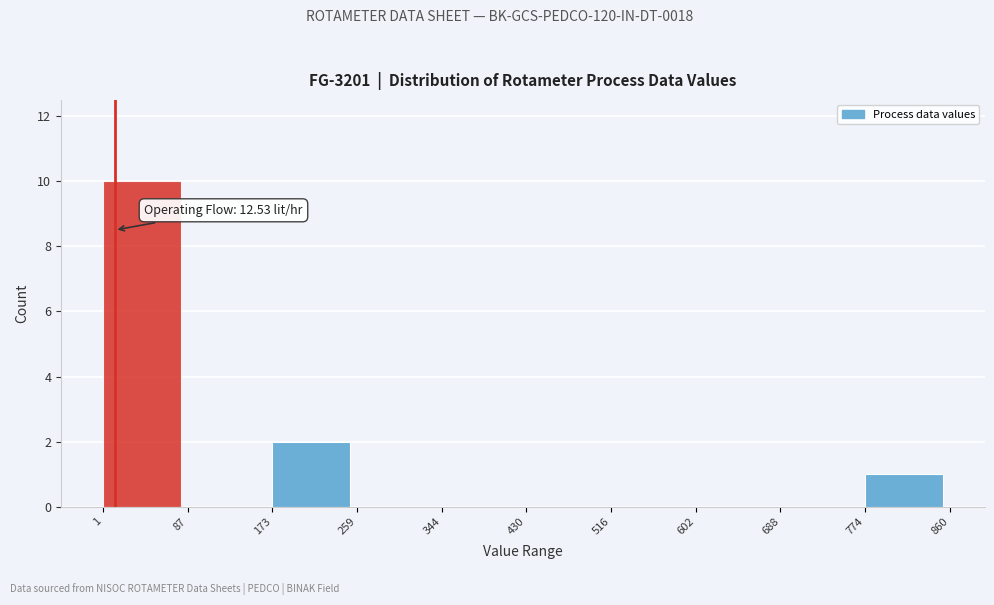

Over which range of the x-axis is the bar tallest?

1 to 87